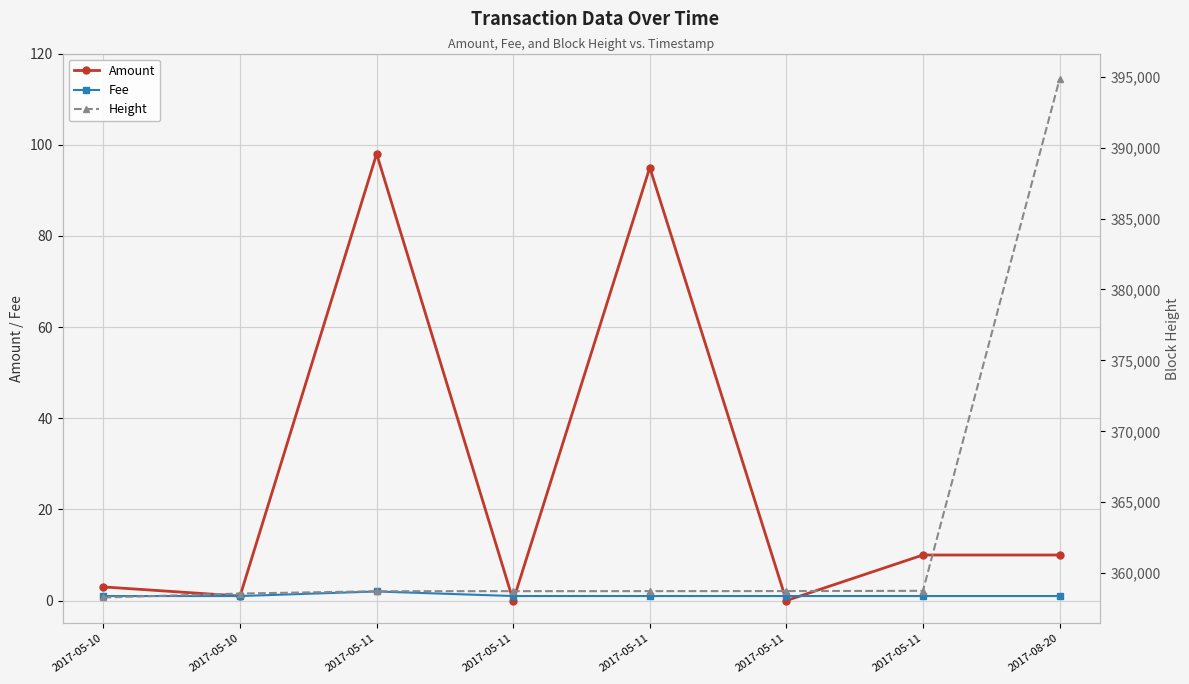

True or false: Height and Fee intersect in this chart.

False